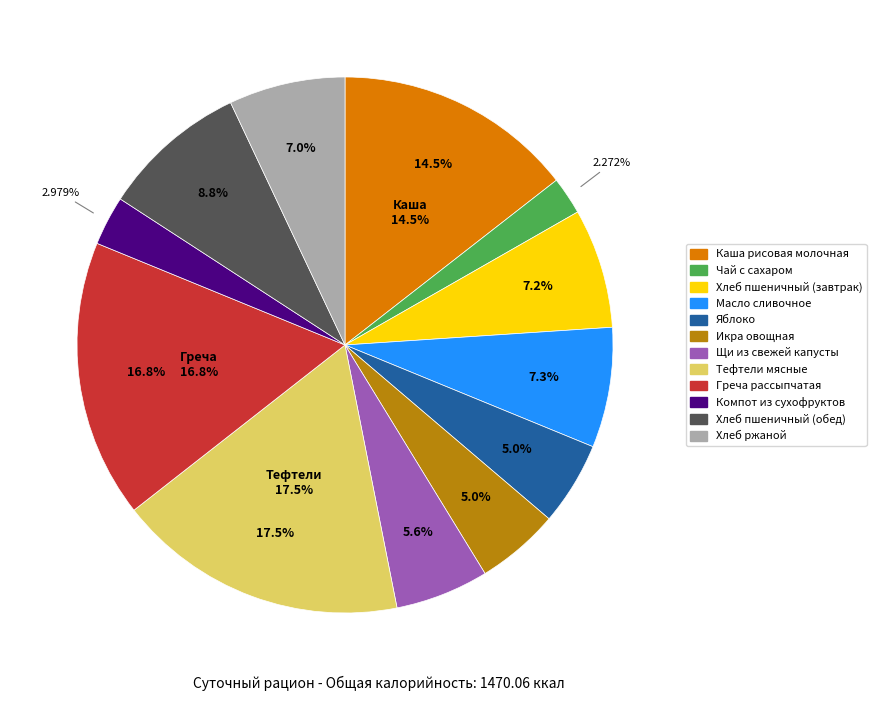

Which has a higher value, Компот из сухофруктов or Икра овощная?

Икра овощная